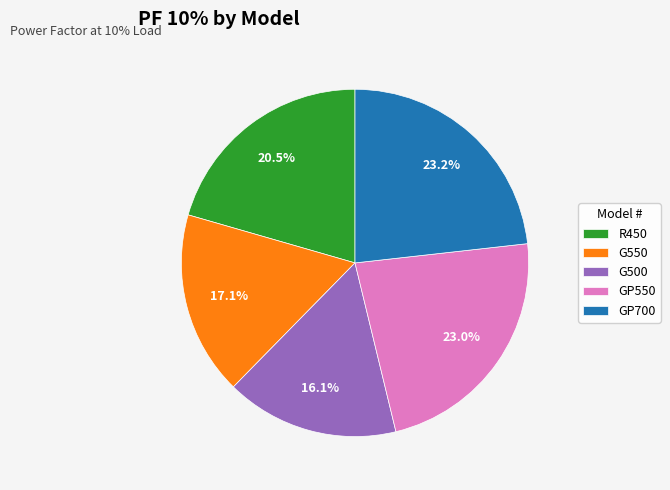

What is the smallest slice in the pie chart?

G500